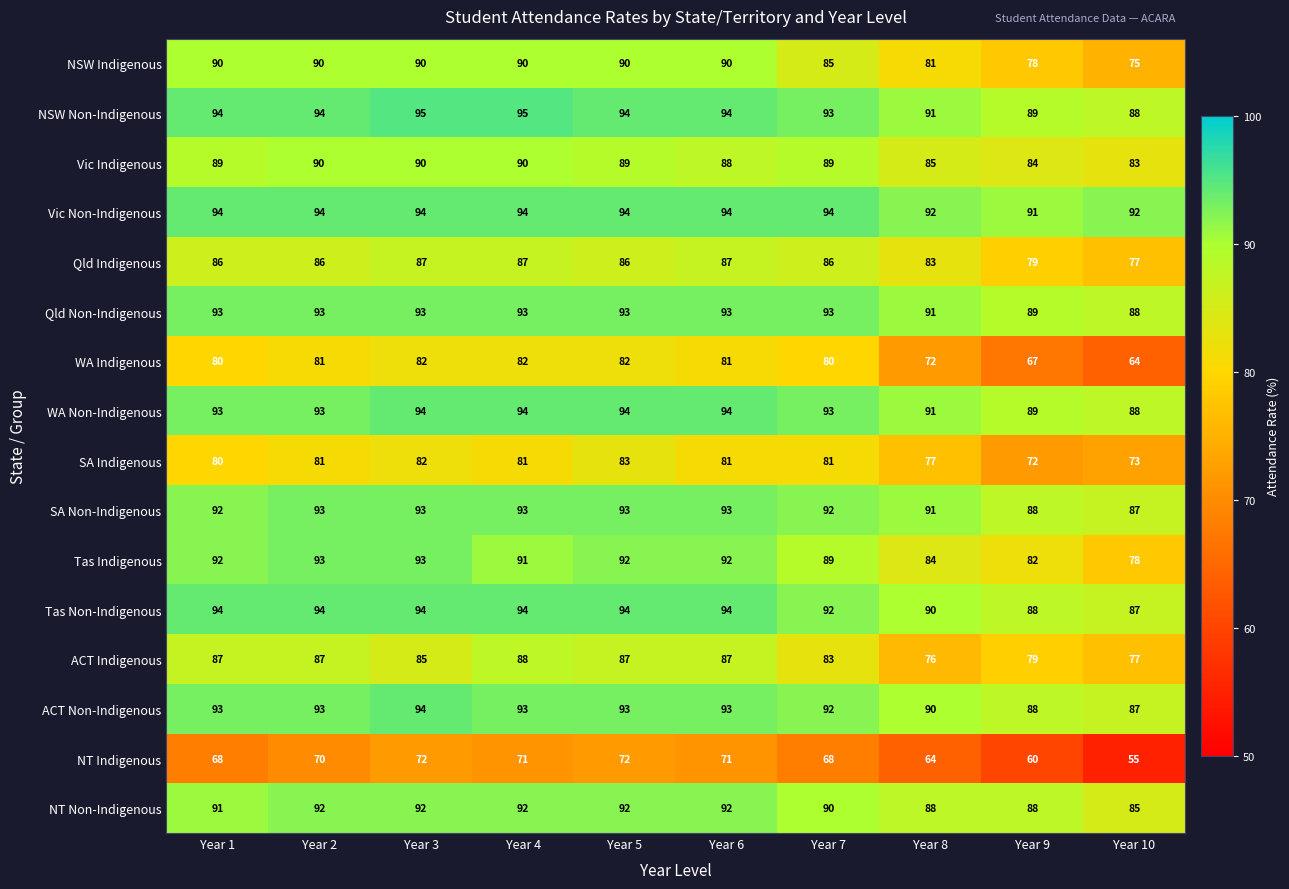

What is the highest value of the ACT Indigenous series?

88